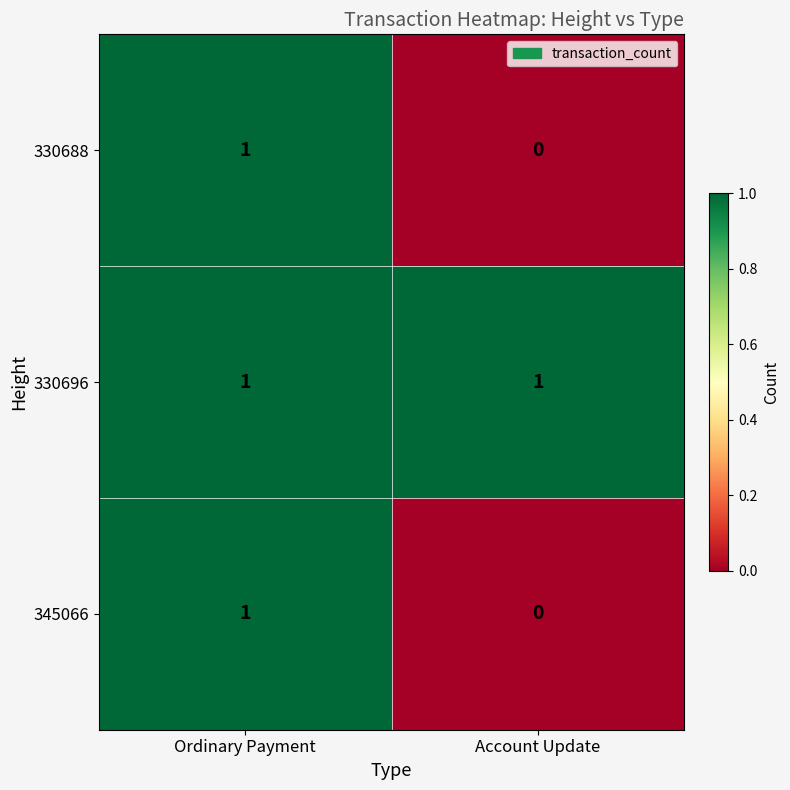

Which series has the largest total across all categories?

330696